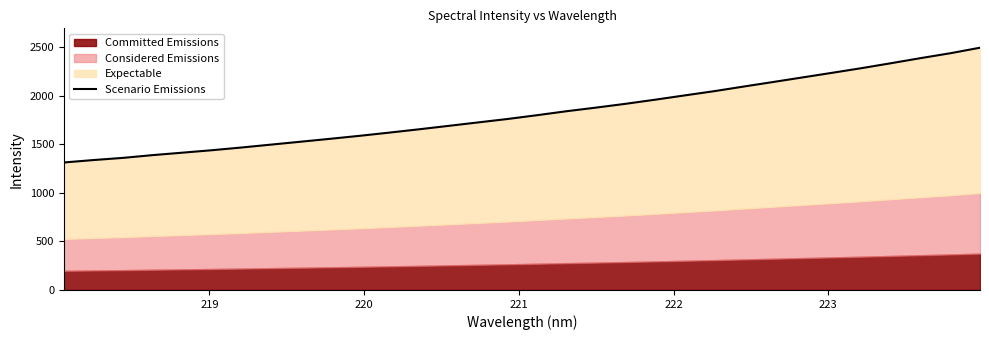

What is the maximum value shown in the chart?

2494.3